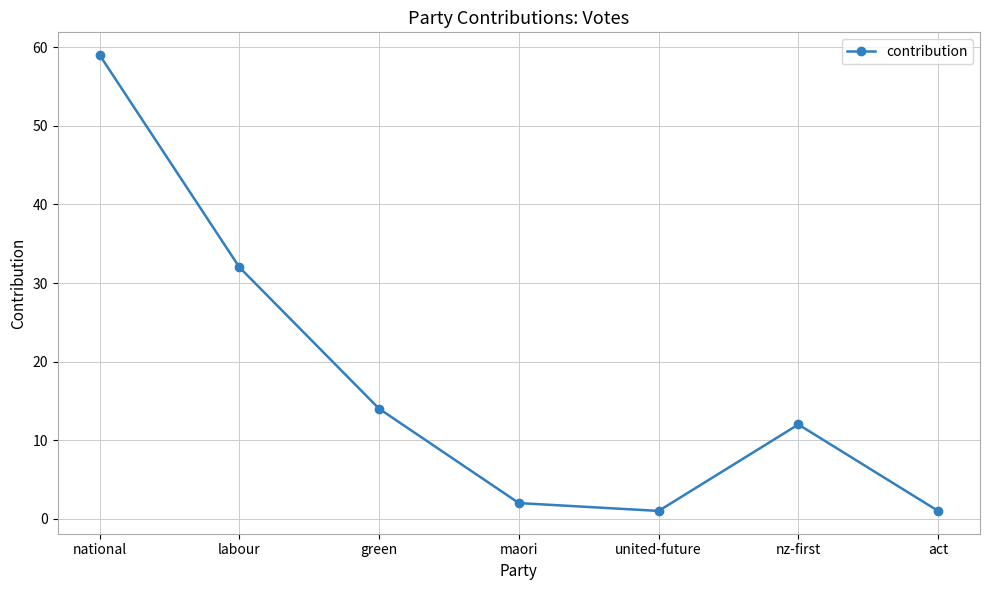

What is the change in value from maori to act?

-1